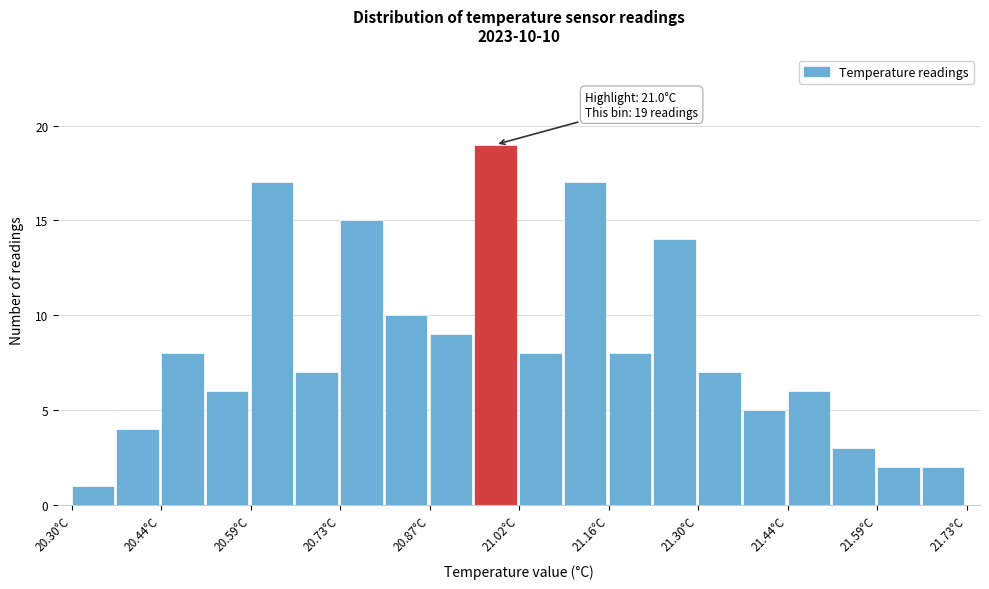

Around what value on the x-axis is the tallest bar? Give the approximate position of its centre, as read against the axis.

20.98